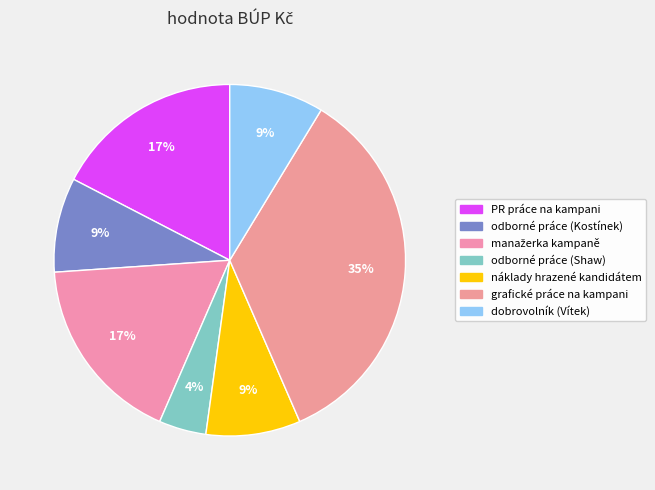

How many slices are in this pie chart?

7